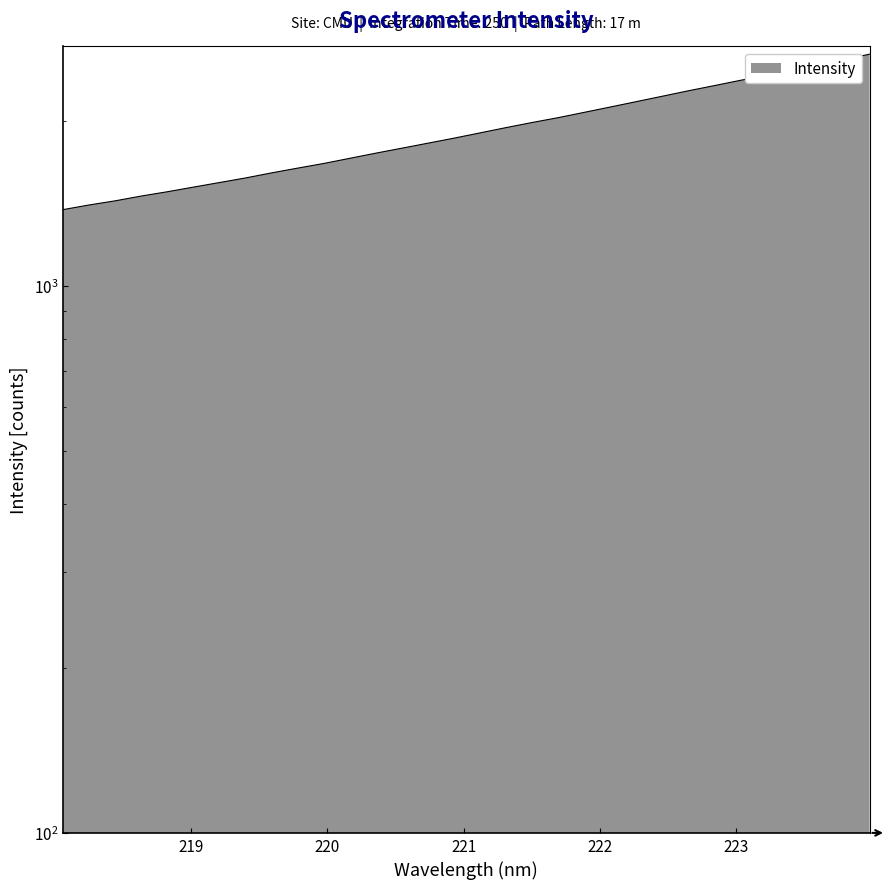

True or false: the data shows 4198.6 at 223.9802.

False